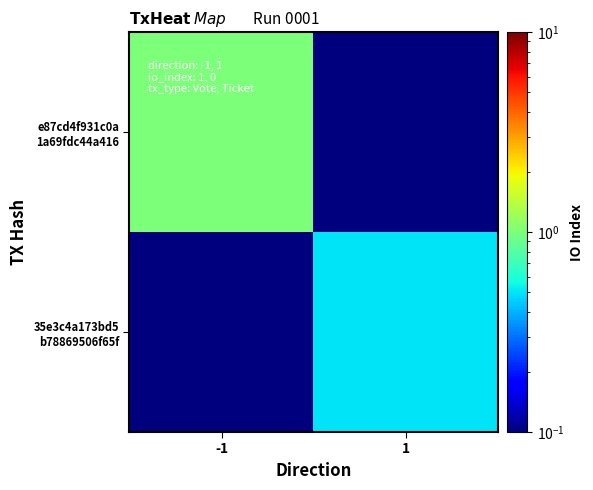

List the series in order of their peak value, lowest first.

35e3c4a173bd5 b78869506f65f, e87cd4f931c0a 1a69fdc44a416